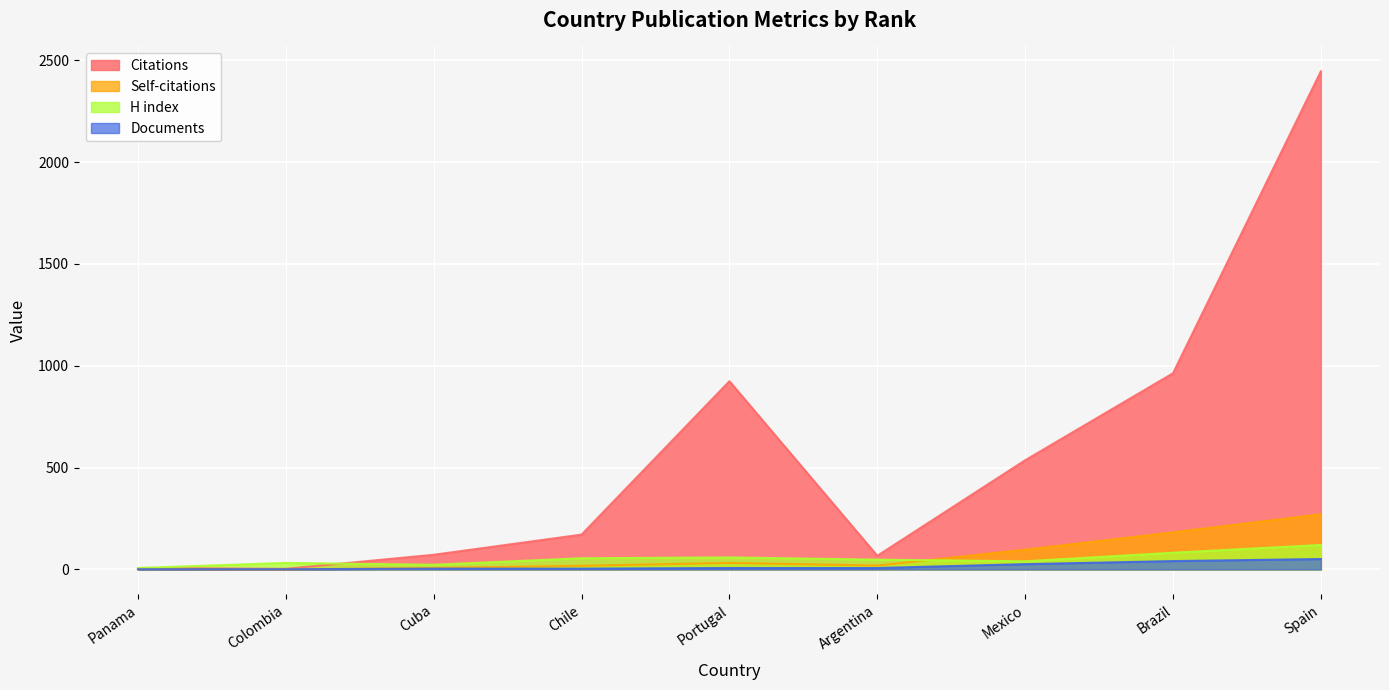

The Documents series shows 11 at Portugal. True or false?

False